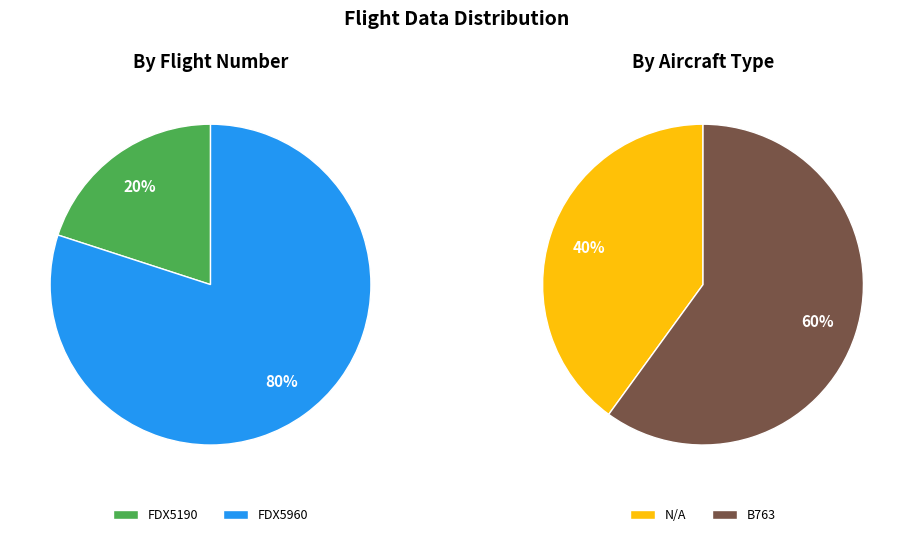

Which slice is the largest?

FDX5960